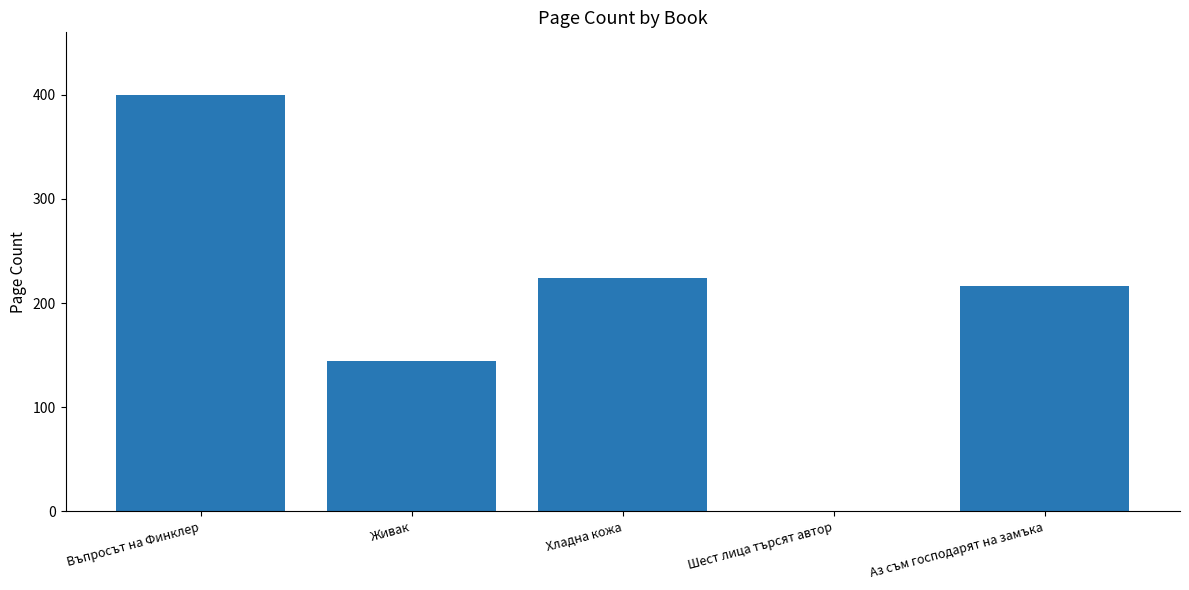

What is the change in value from Въпросът на Финклер to Хладна кожа?

-176